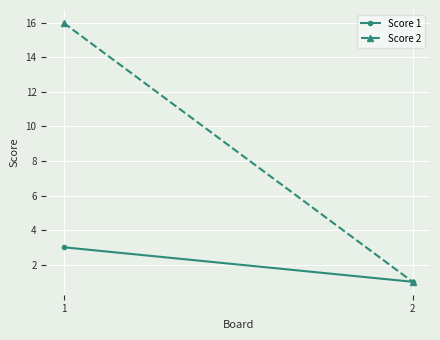

What is the total value across all series at 1?

19